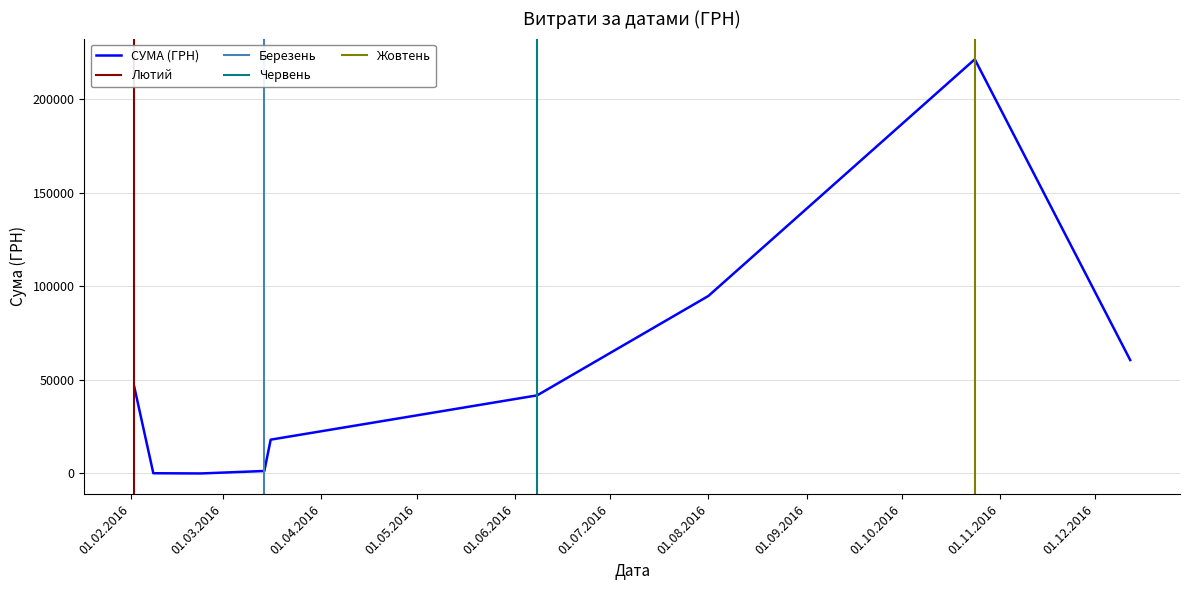

What is the highest value of the СУМА (ГРН) series?

221368.2